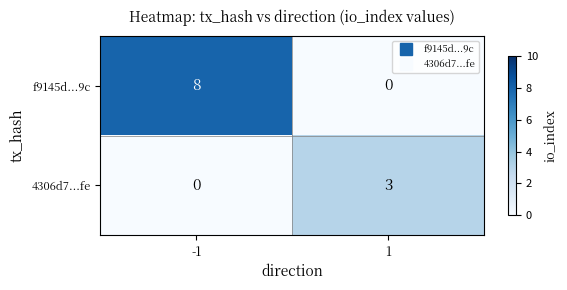

Which series has the widest spread of values?

f9145d...9c